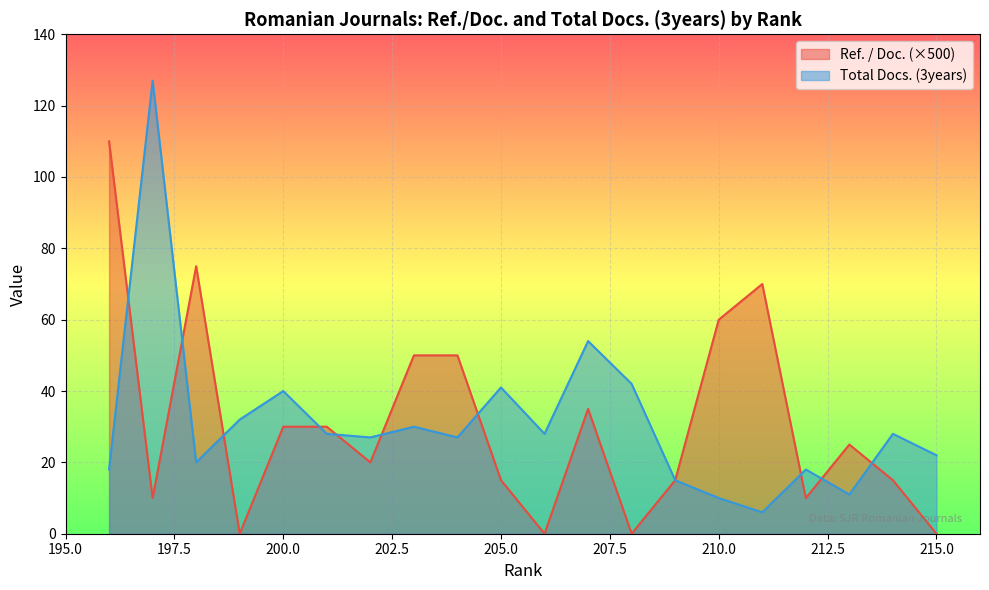

How many intersections are there between Ref. / Doc. and Total Docs. (3years)?

10